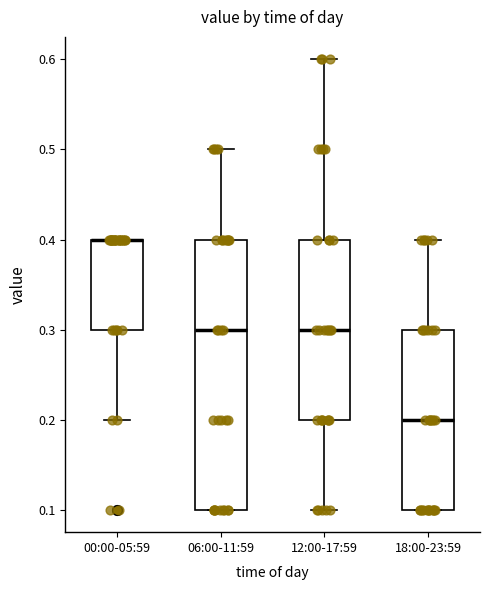

Which box is the tallest, from its lower edge to its upper edge?

06:00-11:59